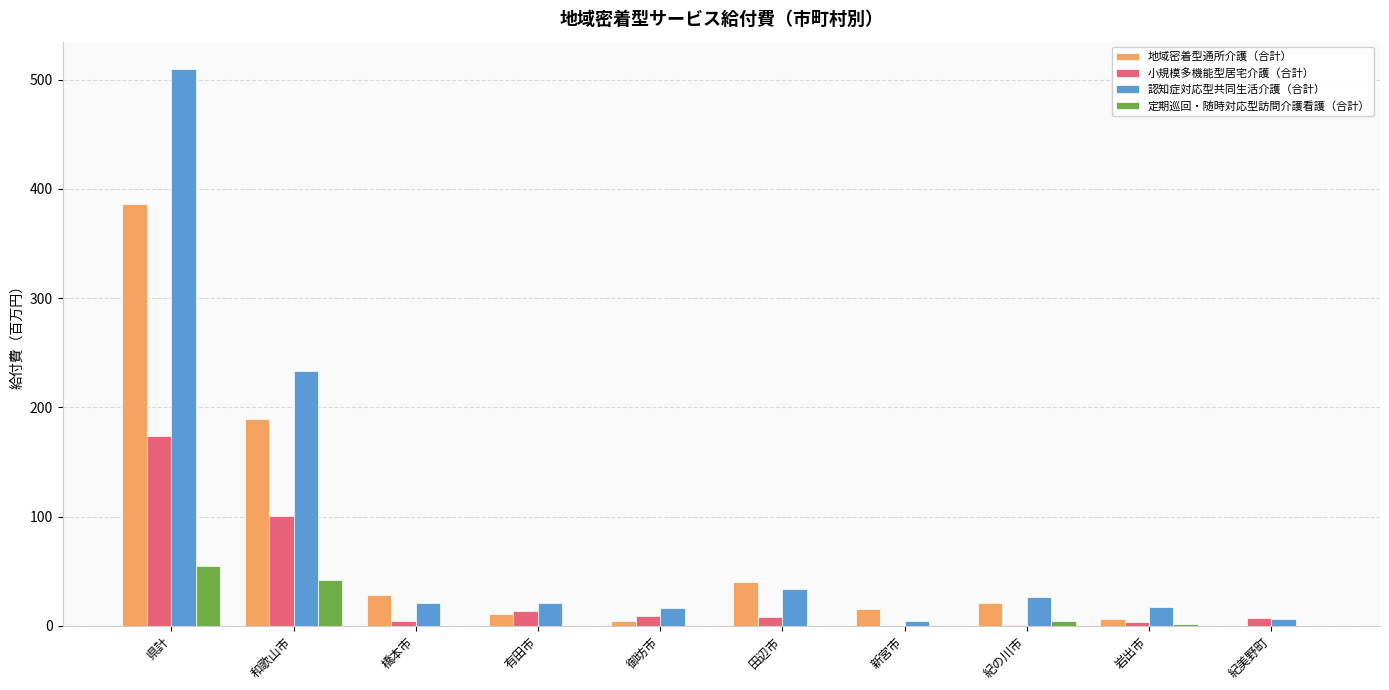

How many data points does each series have?

10